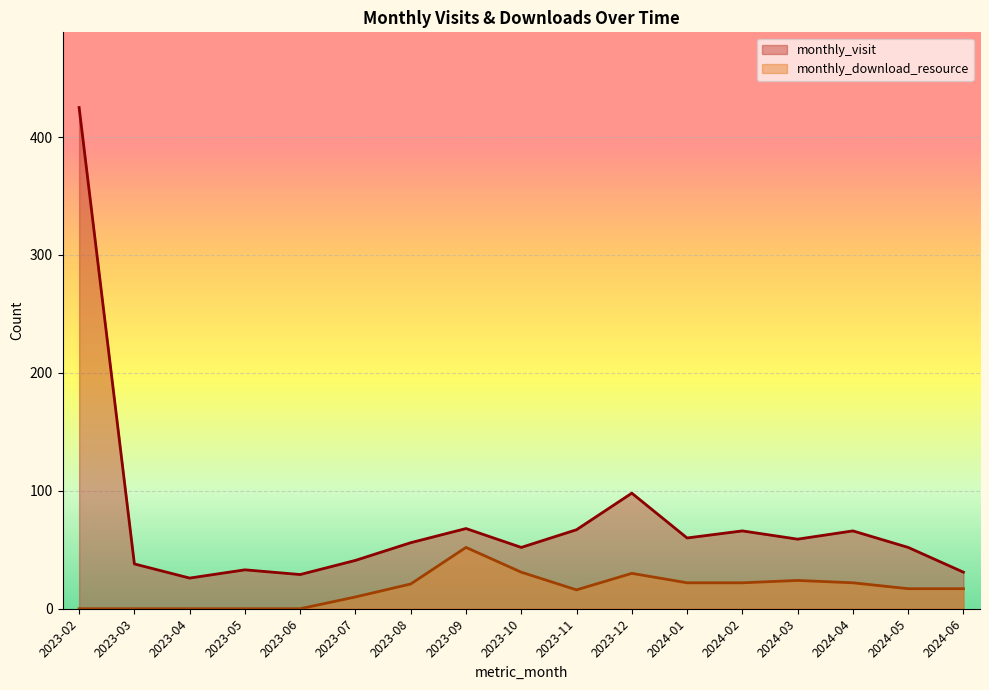

Reading right to left, transcribe all the data shown in this chart.

monthly_visit: 31	52	66	59	66	60	98	67	52	68	56	41	29	33	26	38	425
monthly_download_resource: 17	17	22	24	22	22	30	16	31	52	21	10	0	0	0	0	0